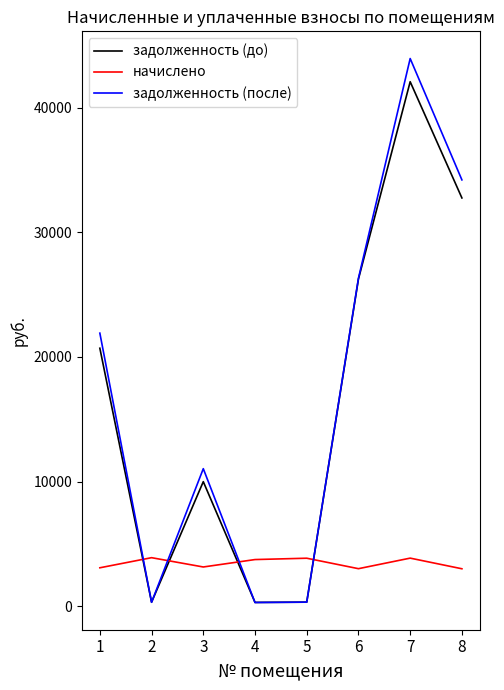

What is the spread (max minus min) of values at 1?

18827.6